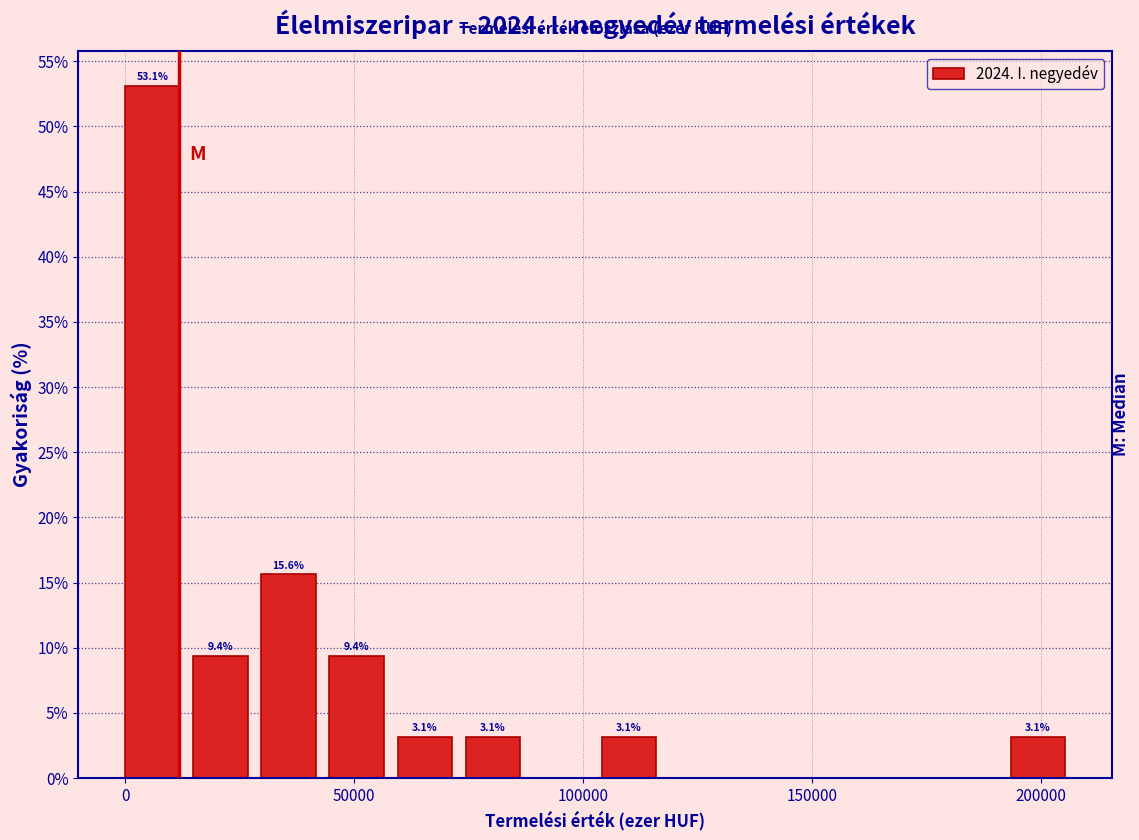

Around what value on the x-axis is the tallest bar? Give the approximate position of its centre, as read against the axis.

5000